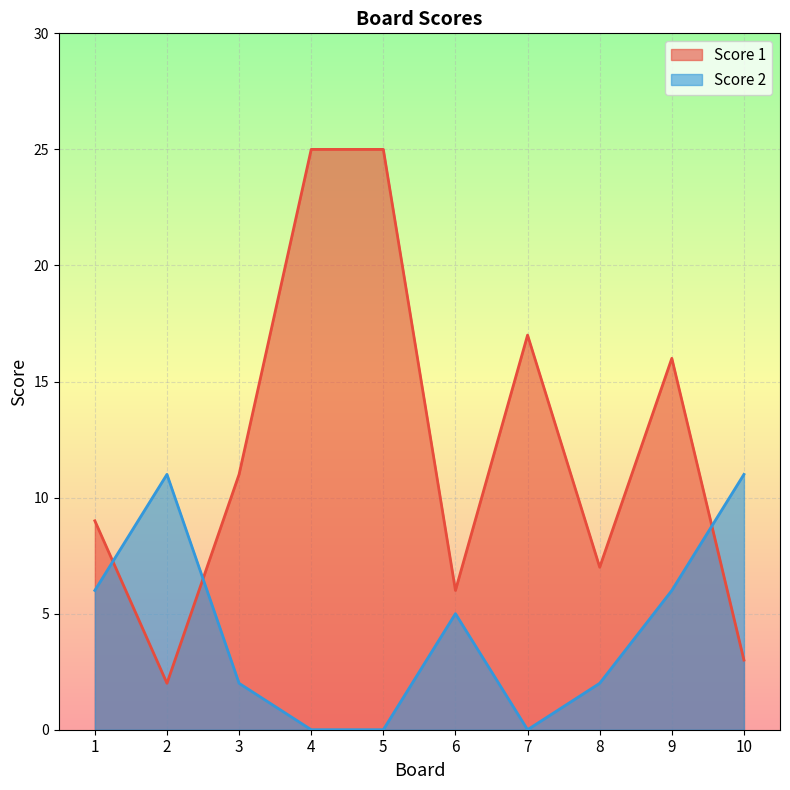

What are all the series names shown in the legend?

Score 1, Score 2